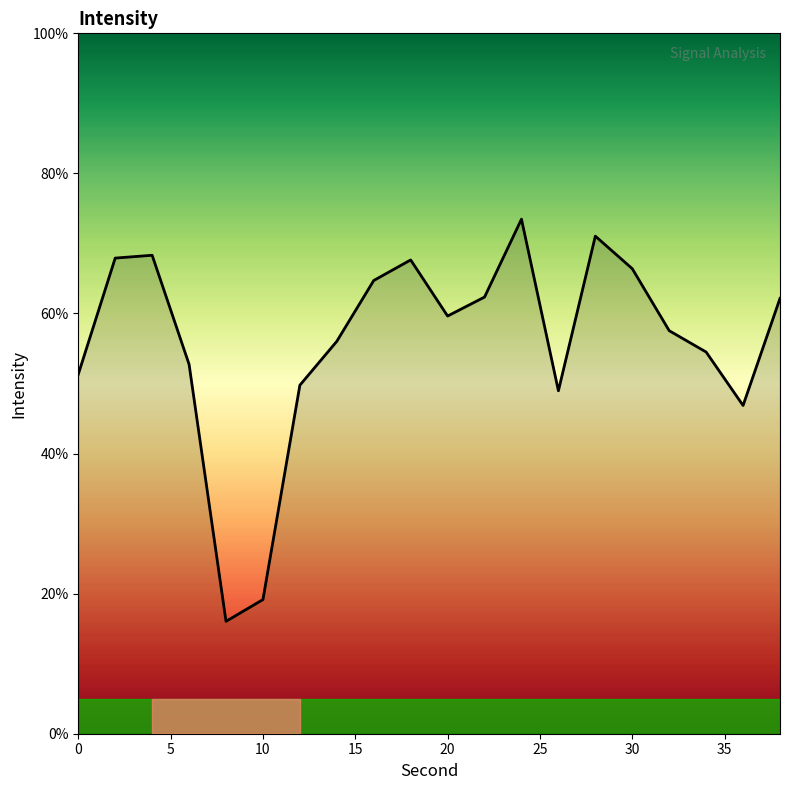

True or false: there are more than 2 points higher than both neighbors.

True